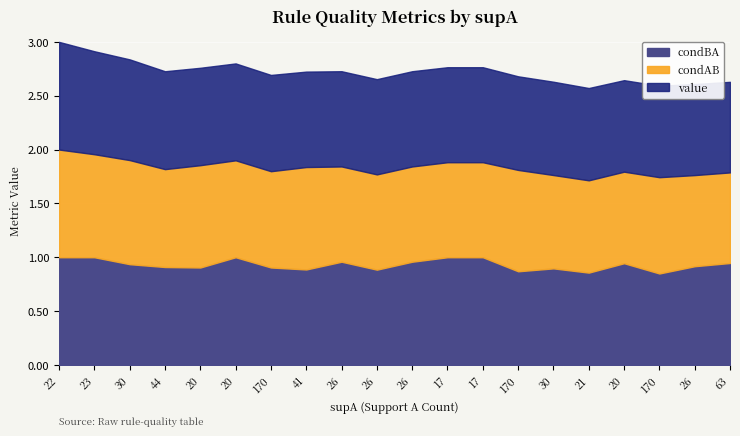

The value of condBA at 17 is 0.2. True or false?

False